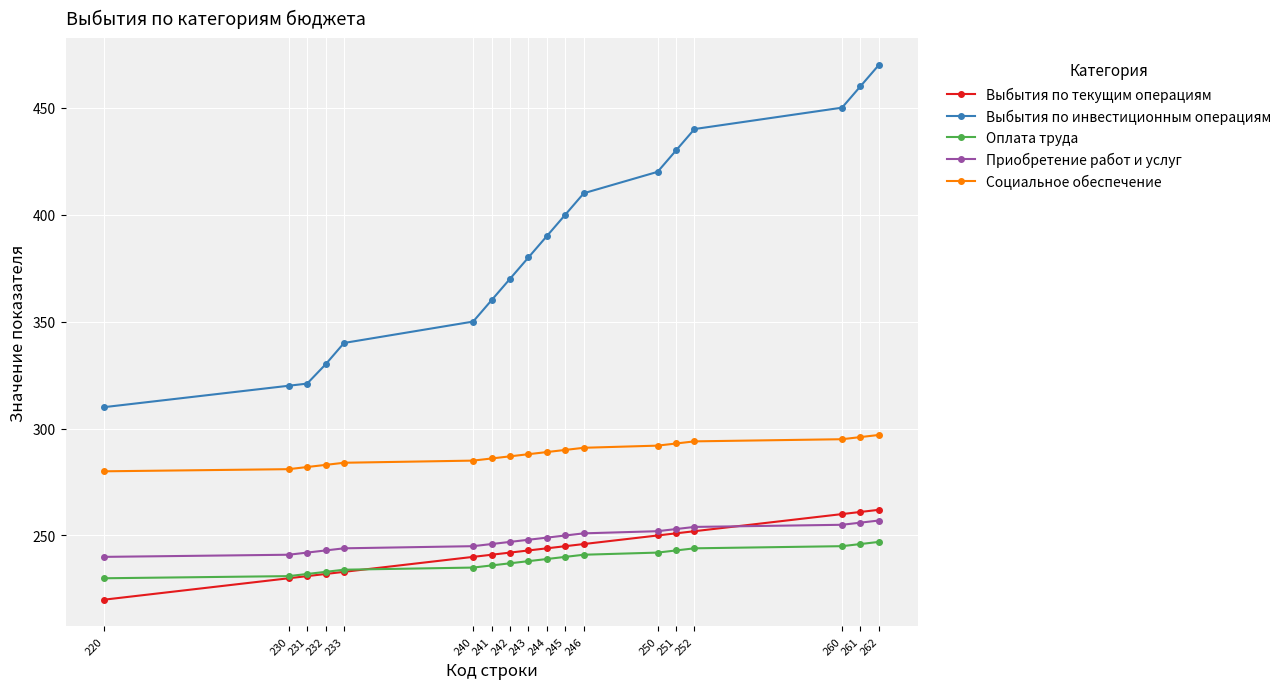

What is the value of the Выбытия по инвестиционным операциям point at the 9th from the left?

380